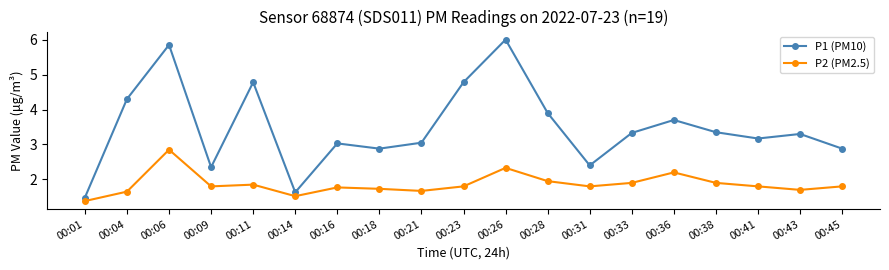

True or false: P2 (PM2.5) has a value of 2.7 at 00:43.

False